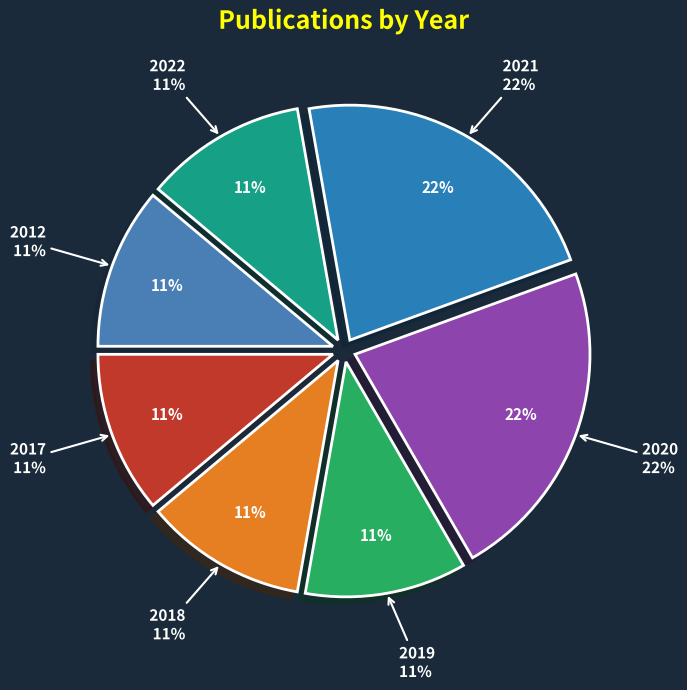

How many segments does this pie chart have?

7